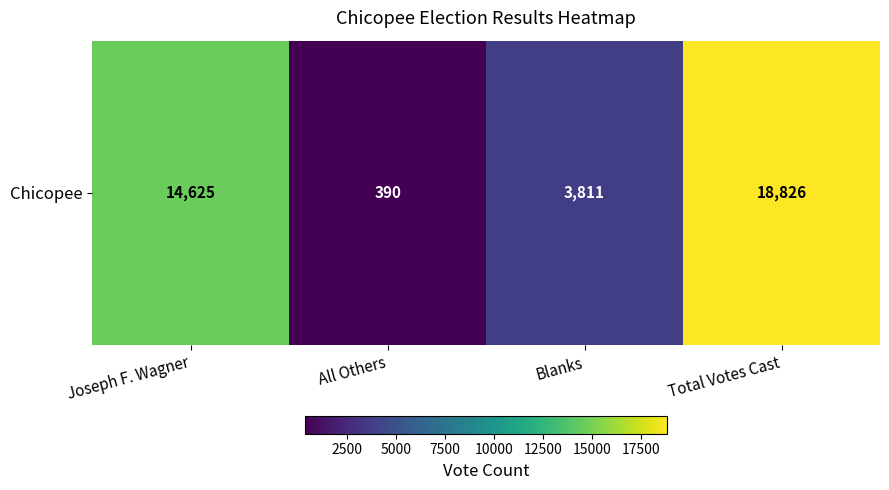

True or false: the data shows 18826 at Total Votes Cast.

True